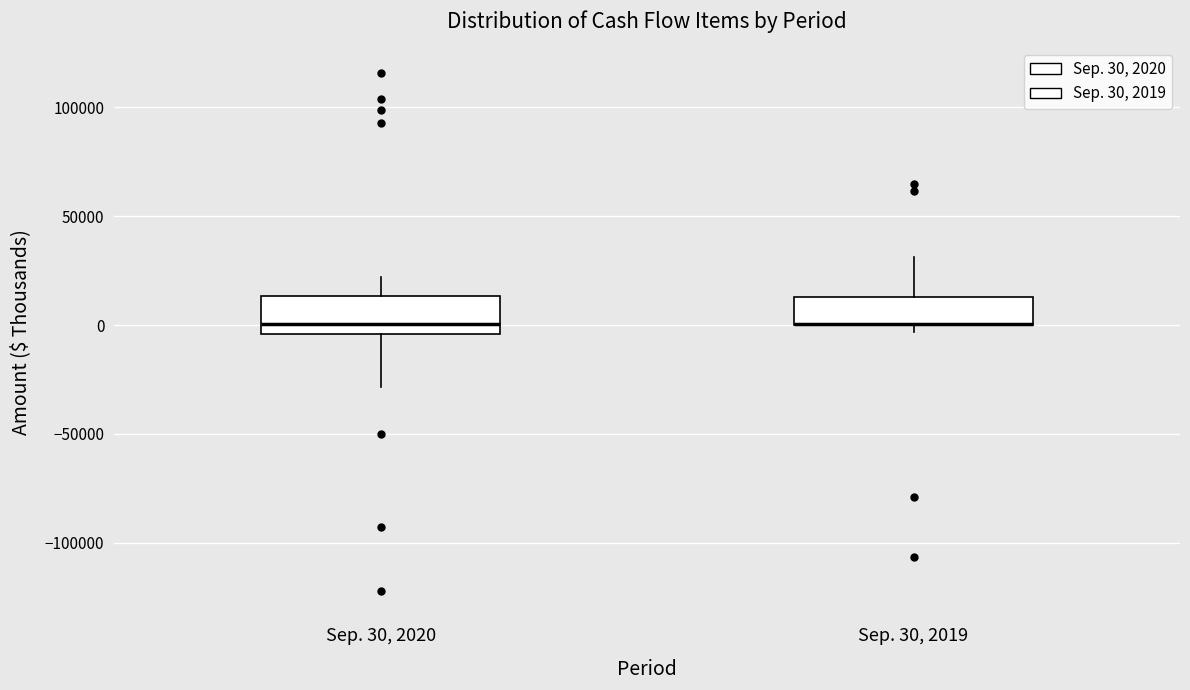

Reading left to right, read every box against the y-axis: the position of its median line, the range the box covers, and the ends of its whiskers. The values are not printed on the chart, so give them approximately, as read against the axis.

Sep. 30, 2020: median 0, box -5000 to 15000, whiskers -30000 to 20000
Sep. 30, 2019: median 0 (drawn on the box's lower edge), box 0 to 15000, whiskers -5000 to 30000